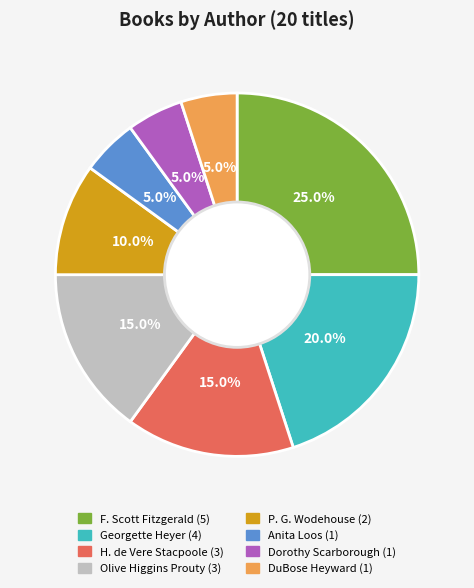

Does any single category account for the majority?

No